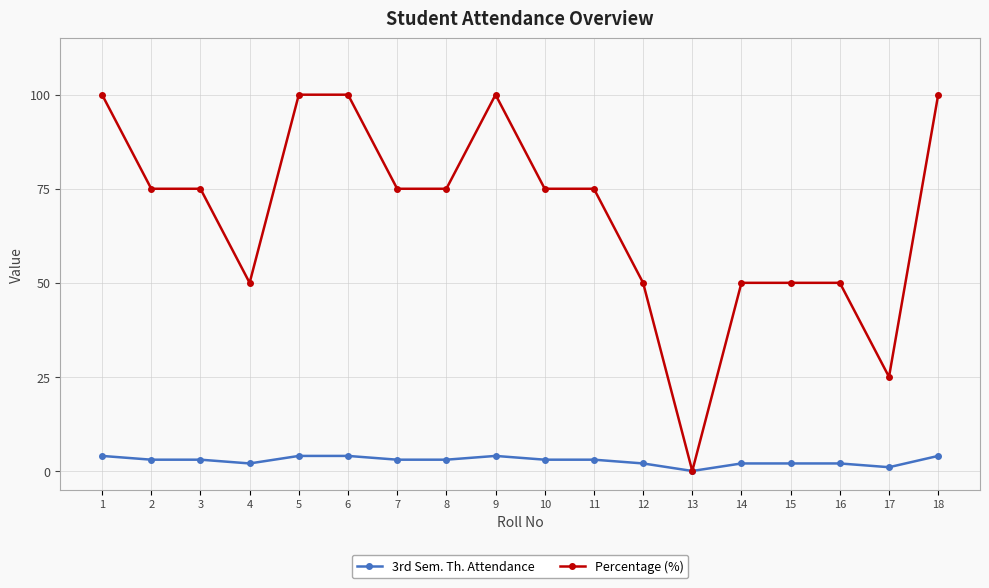

Reading right to left, extract all data points from this chart.

3rd Sem. Th. Attendance: 4	1	2	2	2	0	2	3	3	4	3	3	4	4	2	3	3	4
Percentage (%): 100	25	50	50	50	0	50	75	75	100	75	75	100	100	50	75	75	100